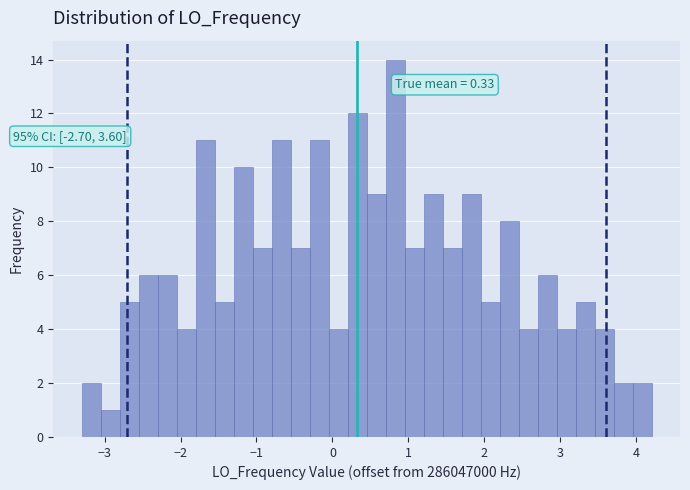

Around what value on the x-axis is the tallest bar? Give the approximate position of its centre, as read against the axis.

0.8